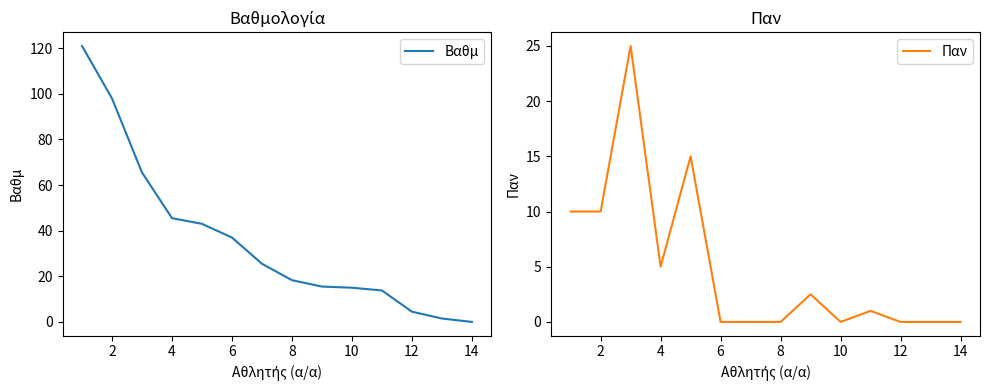

Where is the first local maximum for Παν?

4